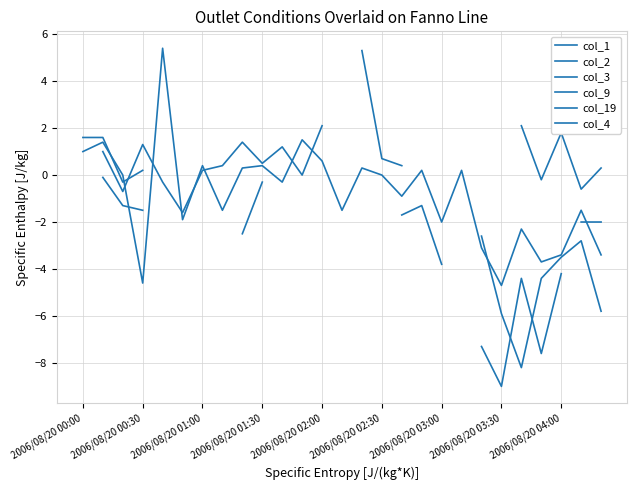

What are all the series names shown in the legend?

col_1, col_2, col_3, col_9, col_19, col_4